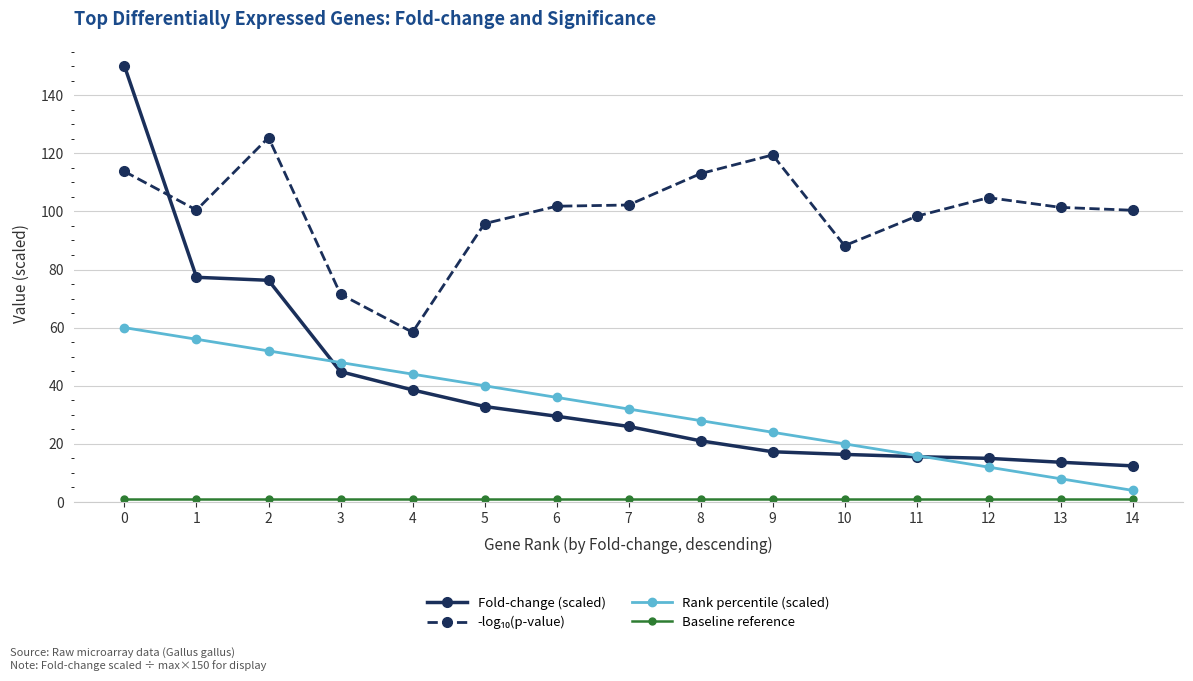

Which series has the largest range (max minus min)?

Fold-change (scaled)